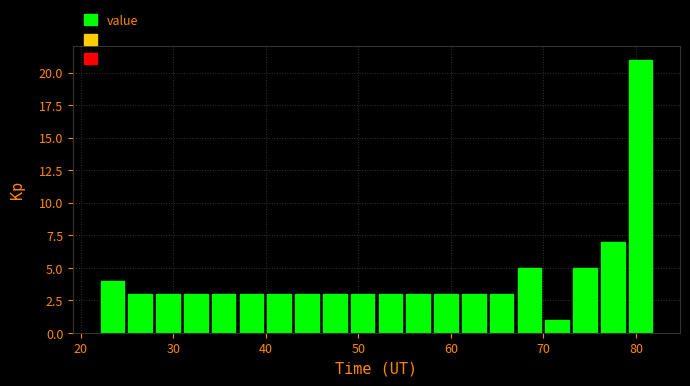

Read against the x-axis, roughly where is the centre of the tallest bar?

80